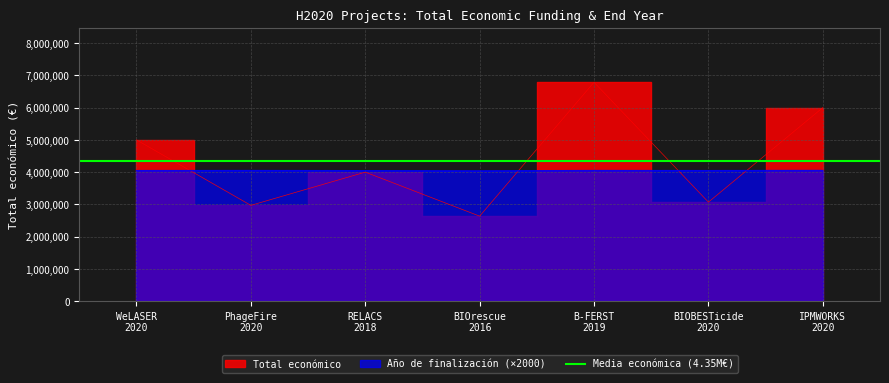

How many lines are shown in the chart?

2